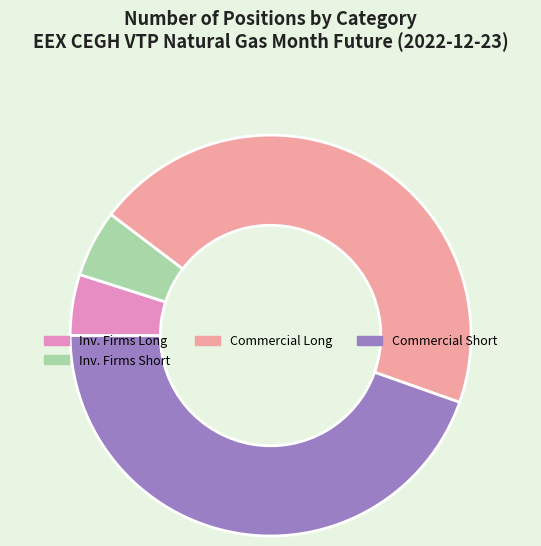

Between Inv. Firms Long and Commercial Long, which is larger?

Commercial Long